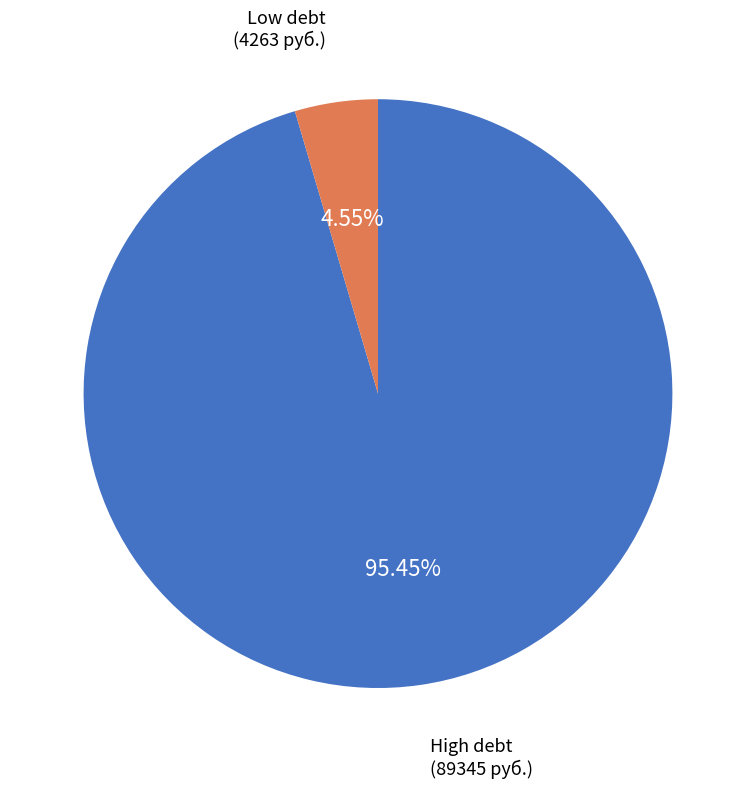

Does any single category account for the majority?

Yes